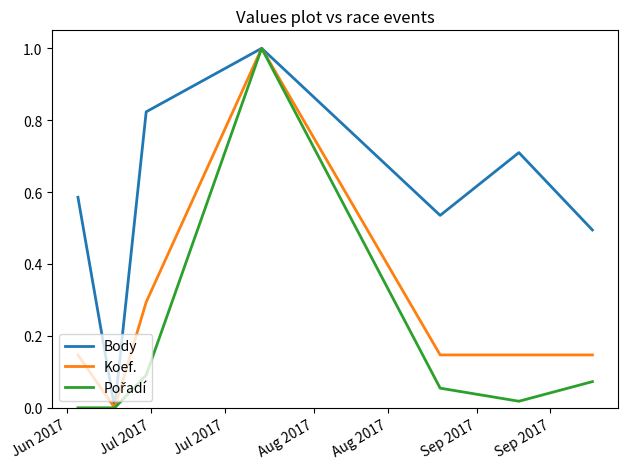

What is the maximum value shown in the chart?

1.0